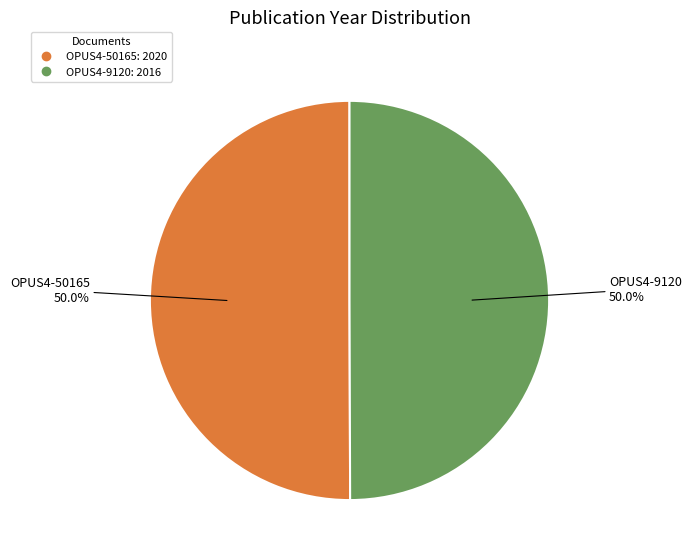

How many slices are in this pie chart?

2